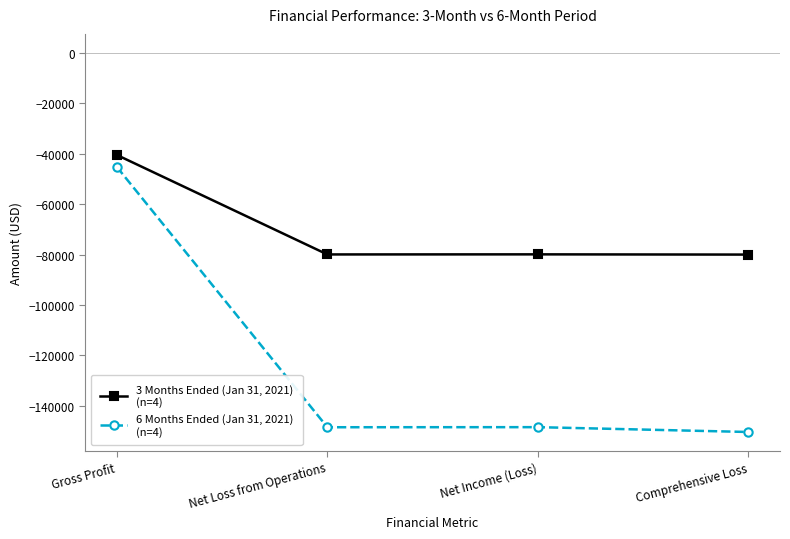

What is the minimum value shown in the chart?

-150329